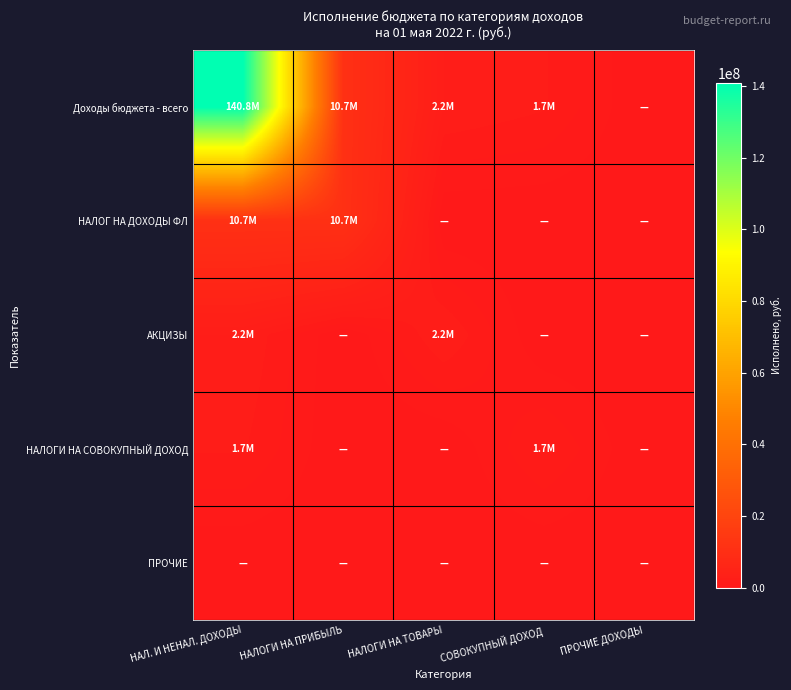

What is the maximum value shown in the chart?

140771343.0